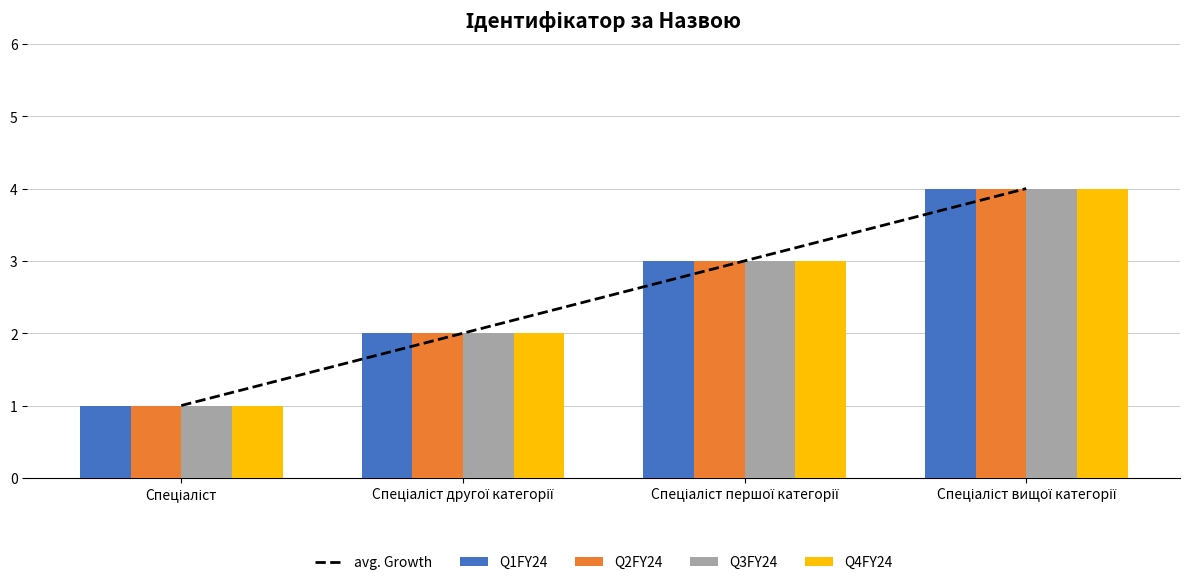

What are all the series names shown in the legend?

avg. Growth, Q1FY24, Q2FY24, Q3FY24, Q4FY24